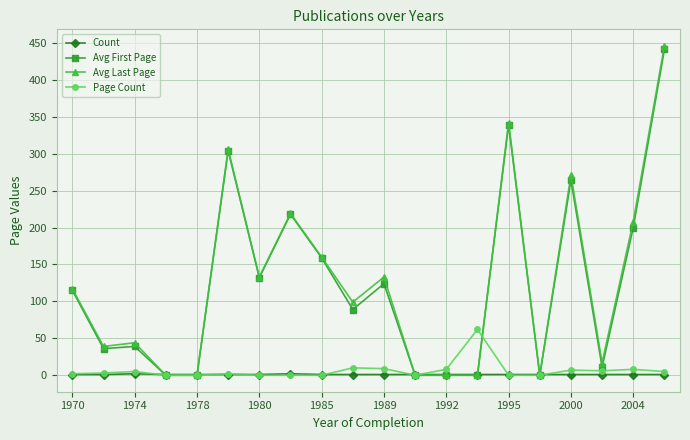

What is the greatest value displayed?

446